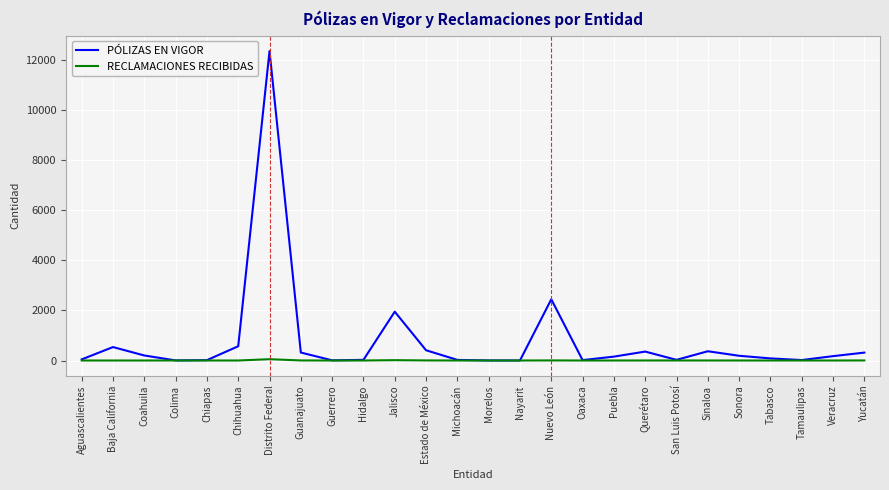

List the series in order of their peak value, lowest first.

RECLAMACIONES RECIBIDAS, PÓLIZAS EN VIGOR